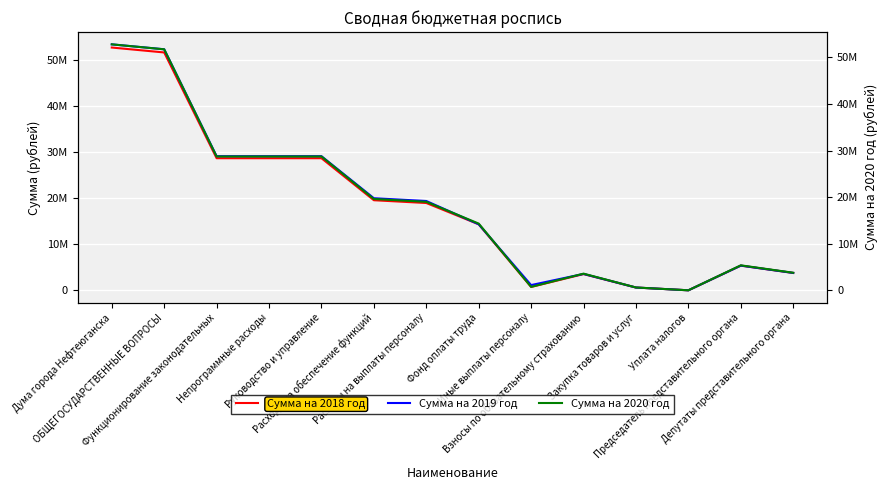

The value of Сумма на 2018 год at ОБЩЕГОСУДАРСТВЕННЫЕ ВОПРОСЫ is 23864520. True or false?

False